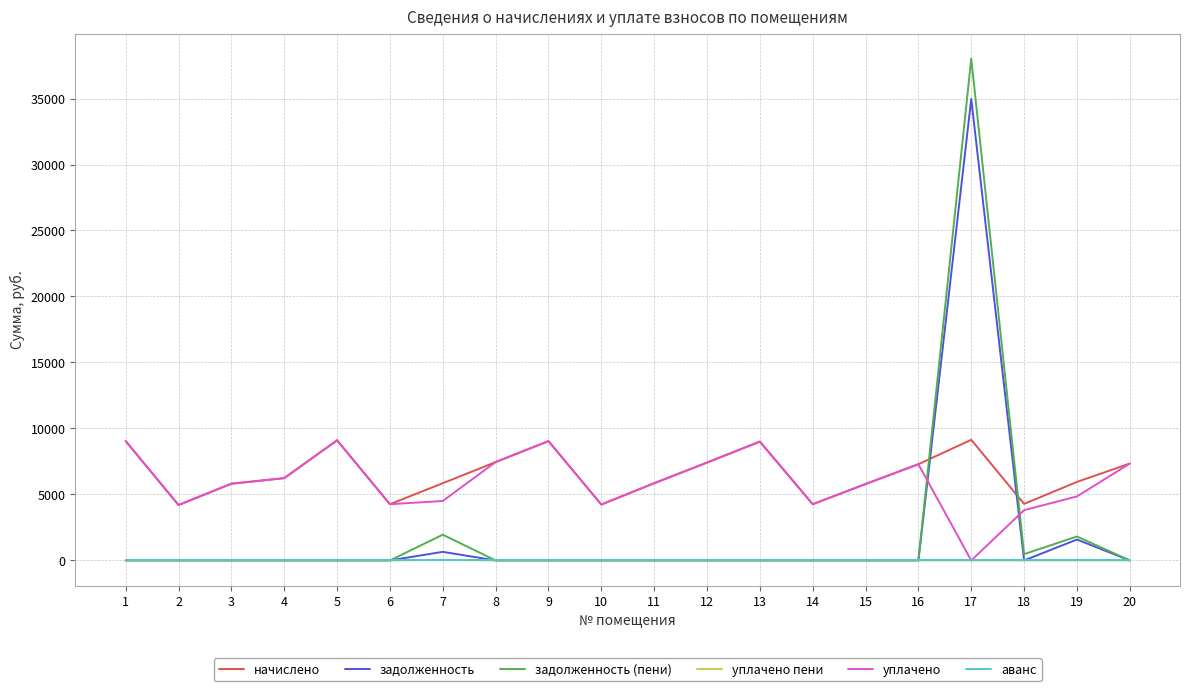

Is this an area chart (filled region under the line)?

No